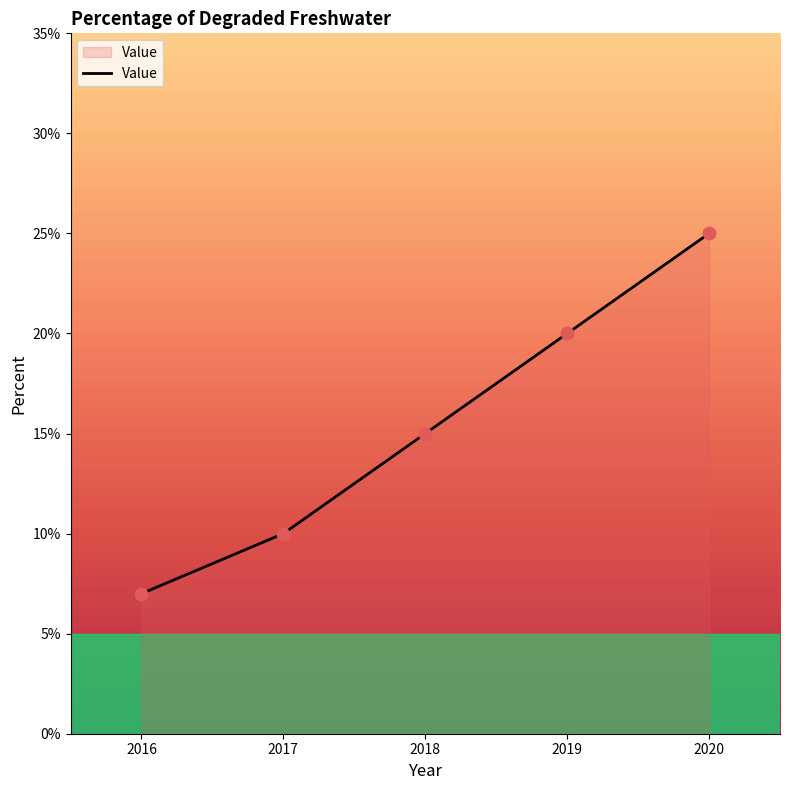

Between 2017 and 2018, which is larger?

2018